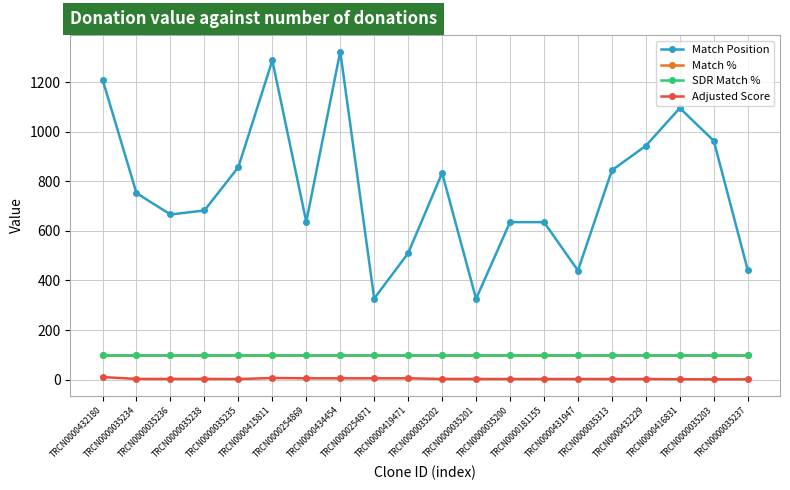

True or false: SDR Match % and Match Position cross at least once.

False